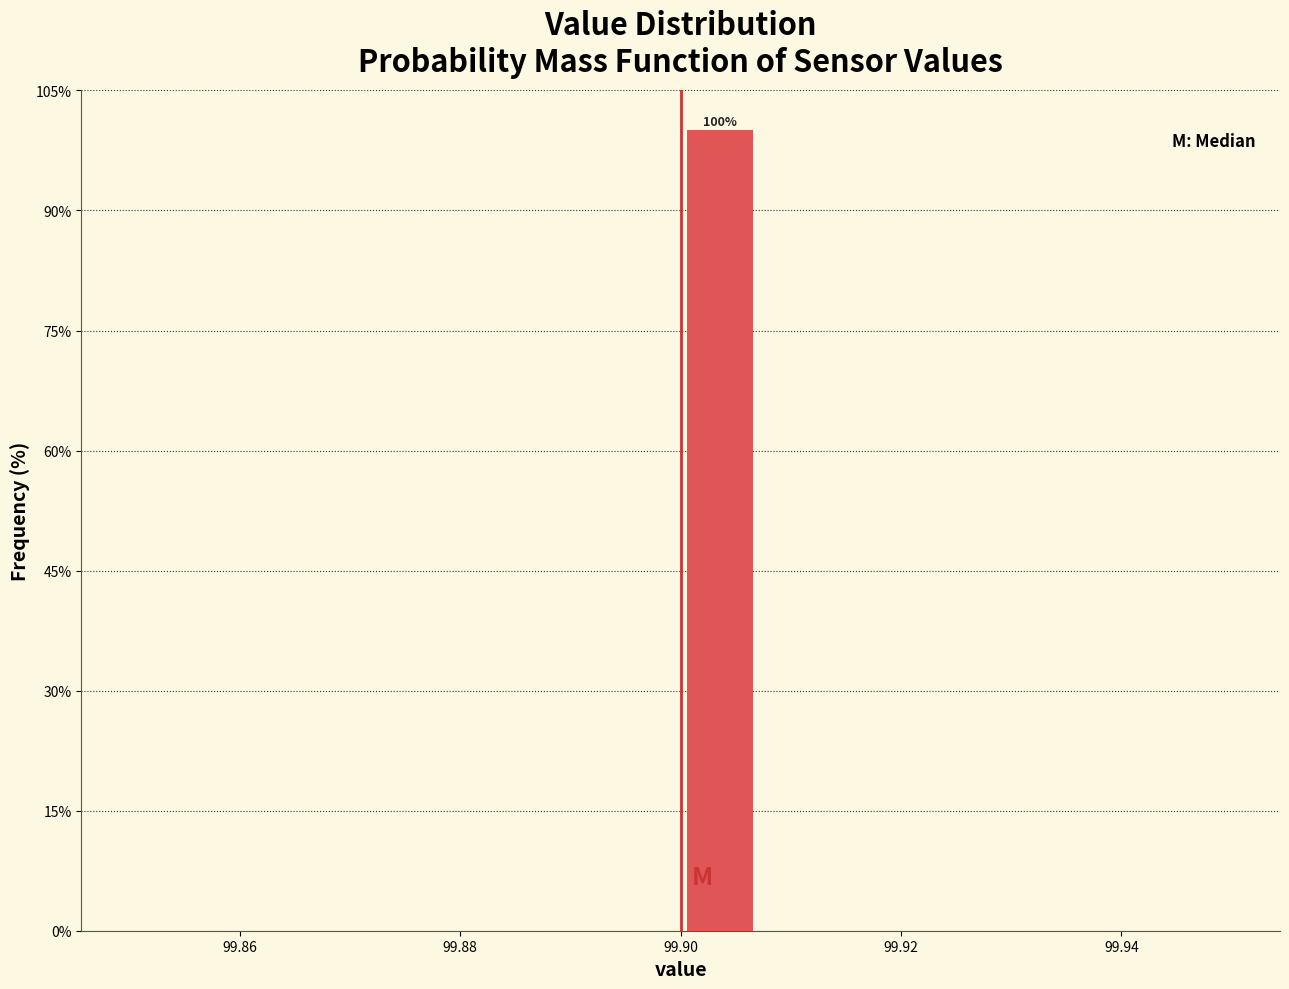

Read against the x-axis, roughly where is the centre of the tallest bar?

99.904